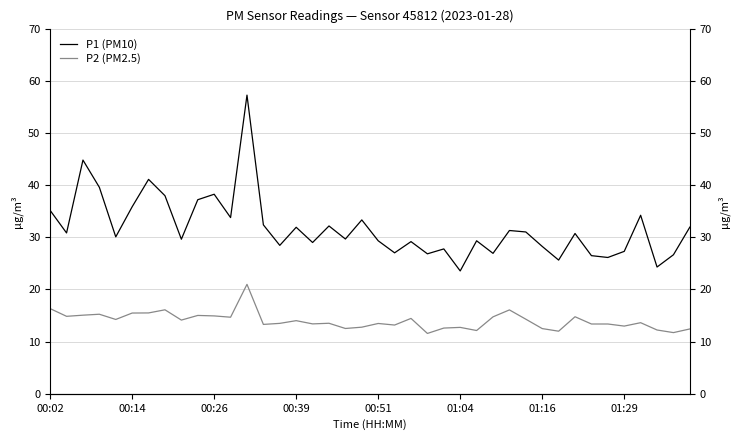

What is the average value of the P1 (PM10) series?

31.8